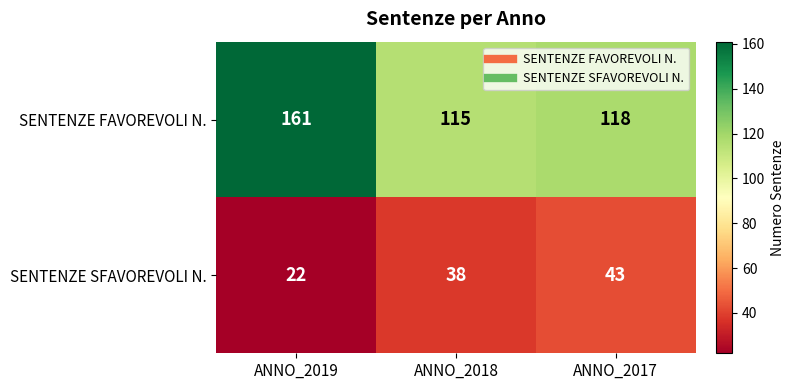

List the series in order of their overall mean, lowest first.

SENTENZE SFAVOREVOLI N., SENTENZE FAVOREVOLI N.